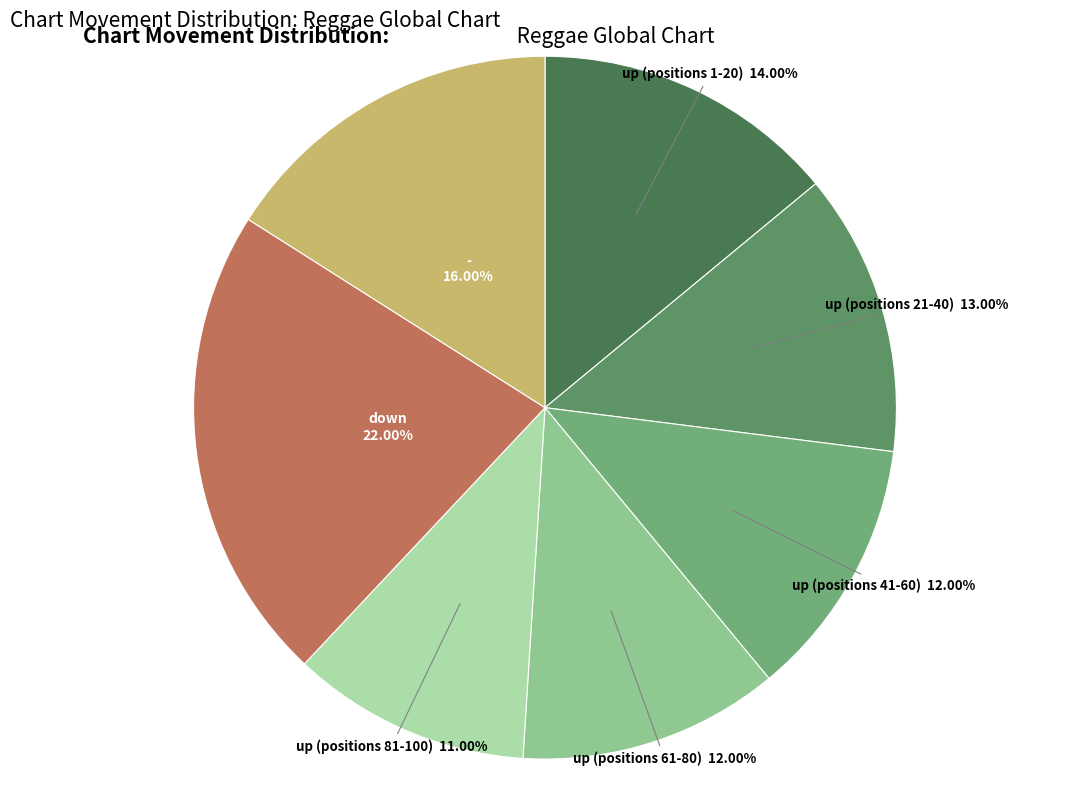

Is there a majority slice in this chart?

No